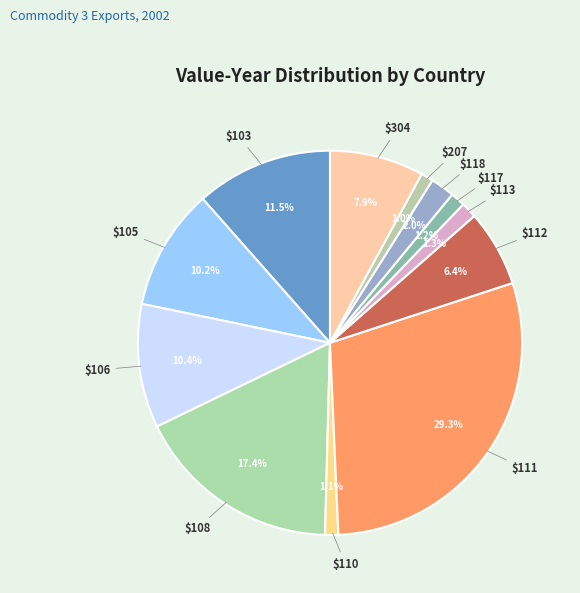

How many slices are in this pie chart?

12